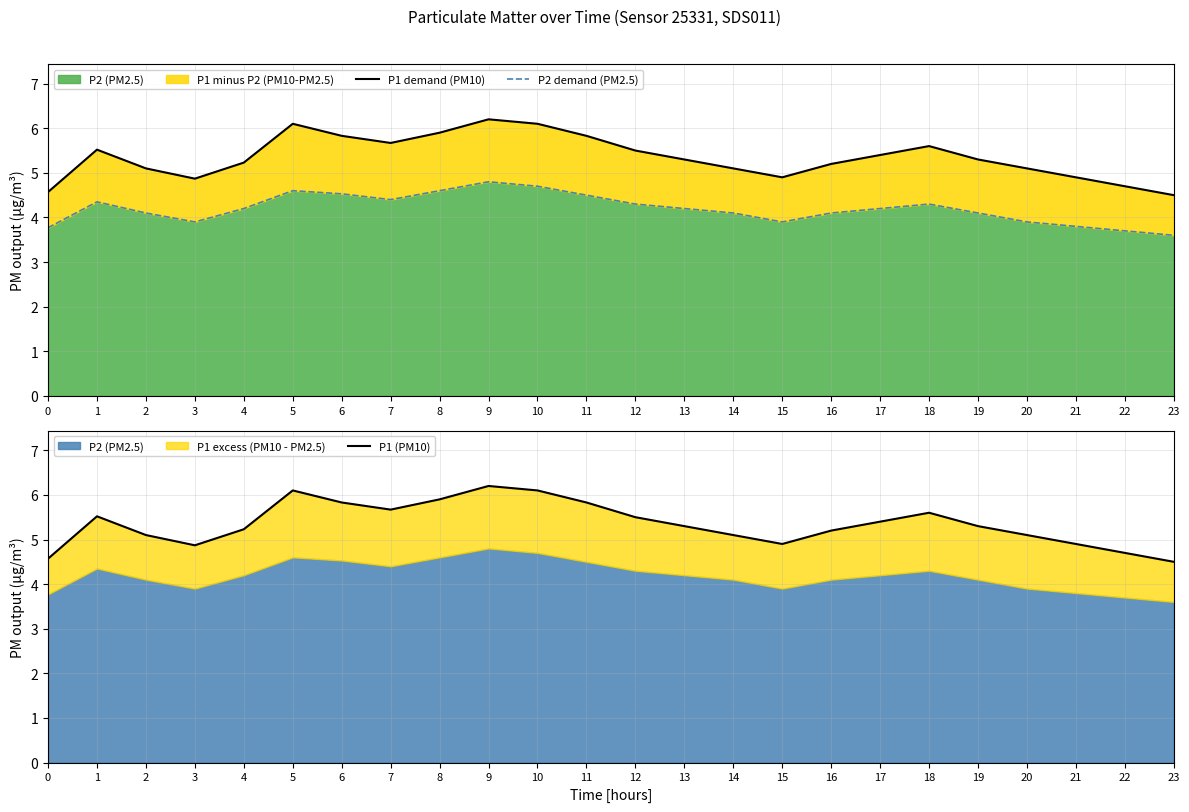

True or false: P1 (PM10) and P2 demand (PM2.5) cross at least once.

False